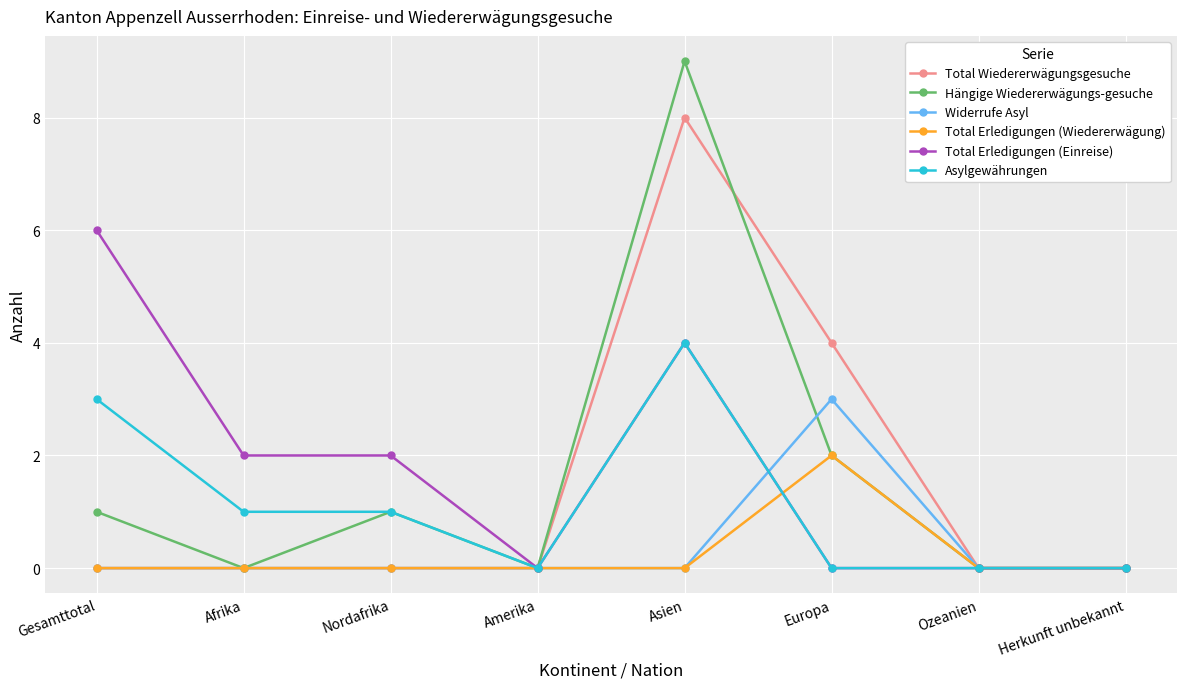

True or false: Asylgewährungen has more than 0 points higher than both neighbors.

True